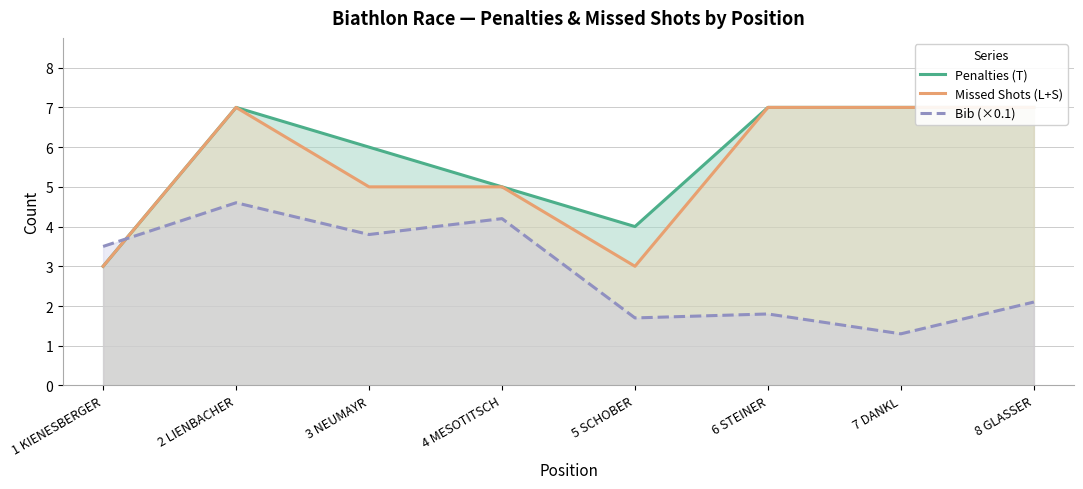

True or false: Penalties (T) has a value of 2.9 at 8 GLASSER.

False